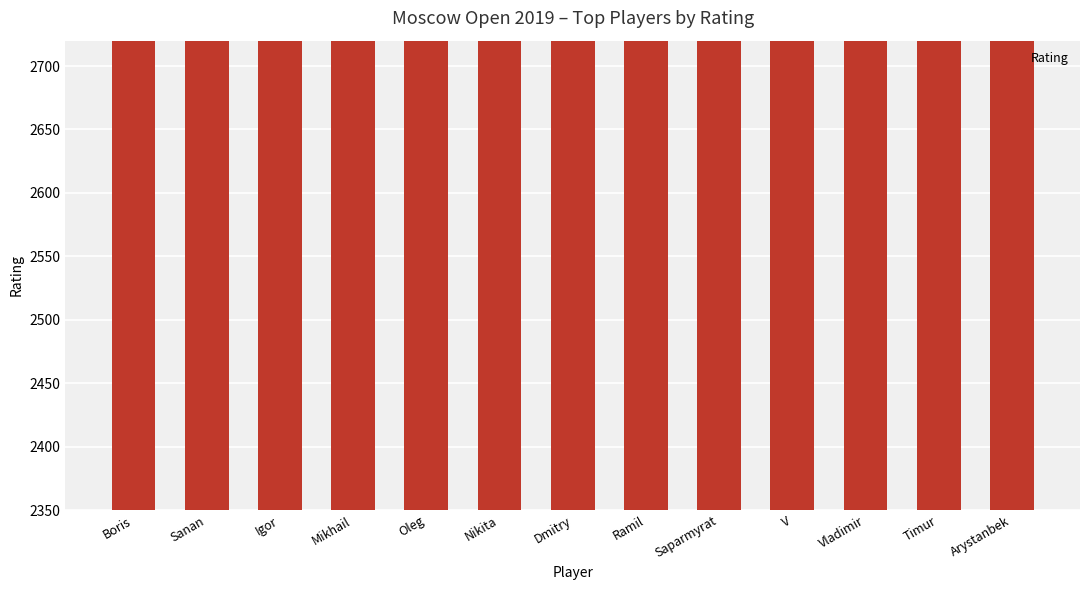

Does the chart contain stacked bars?

No